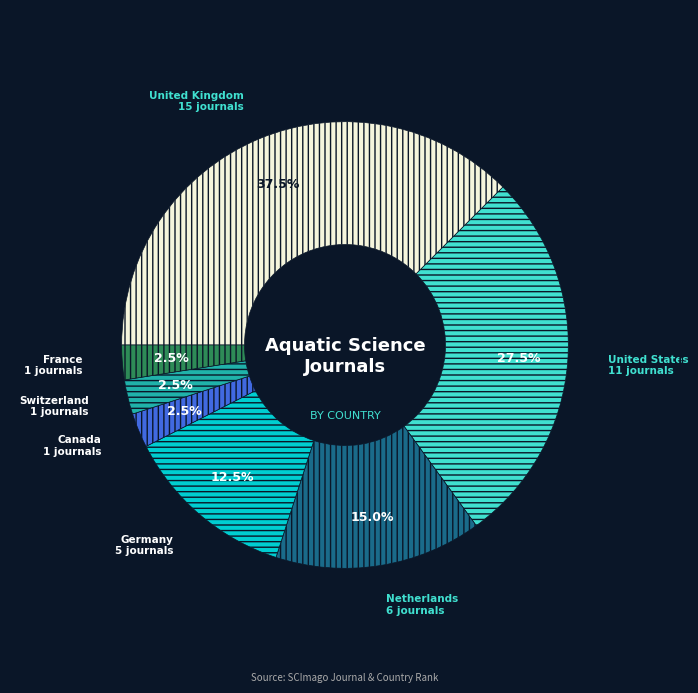

Does any single category account for the majority?

No